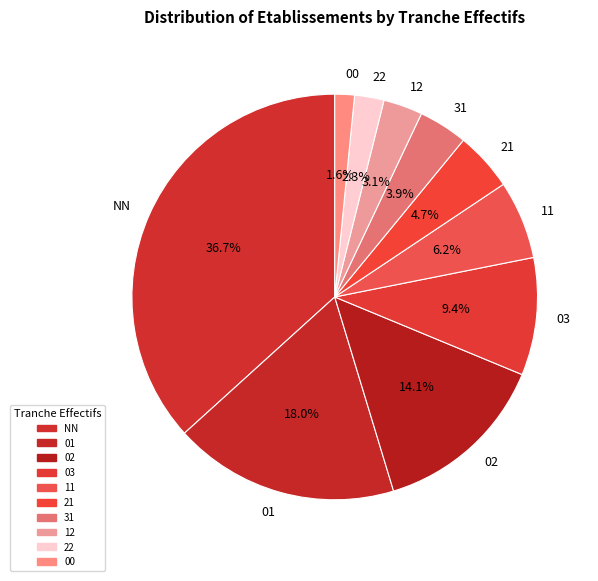

How many slices are in this pie chart?

10